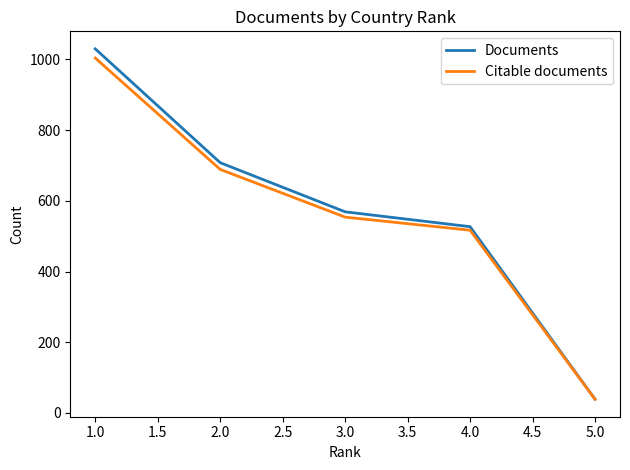

Reading right to left, transcribe all the data shown in this chart.

Documents: 39	527	569	708	1030
Citable documents: 39	517	554	689	1004